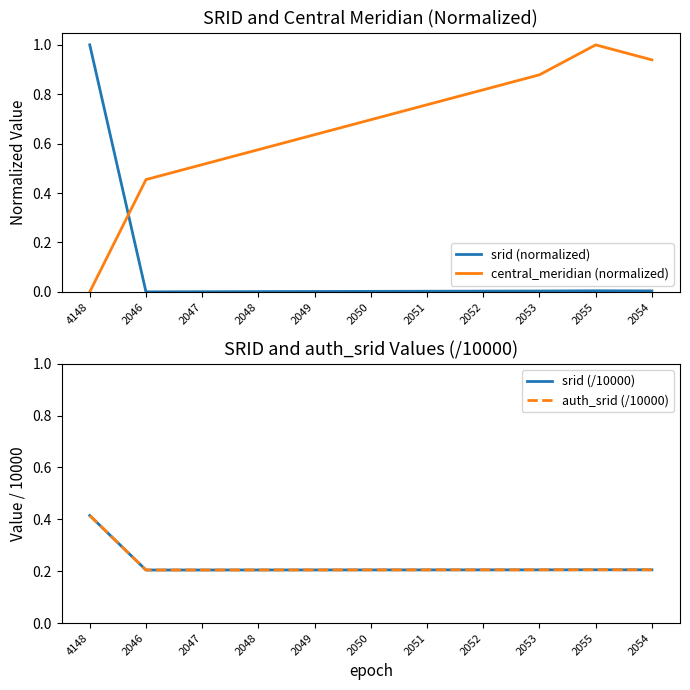

Reading right to left, list all the values displayed in this chart.

srid (normalized): 2054=0.0	2055=0.0	2053=0.0	2052=0.0	2051=0.0	2050=0.0	2049=0.0	2048=0.0	2047=0.0	2046=0.0	4148=1.0
central_meridian (normalized): 2054=0.9	2055=1.0	2053=0.9	2052=0.8	2051=0.8	2050=0.7	2049=0.6	2048=0.6	2047=0.5	2046=0.5	4148=0.0
srid (/10000): 2054=0.2	2055=0.2	2053=0.2	2052=0.2	2051=0.2	2050=0.2	2049=0.2	2048=0.2	2047=0.2	2046=0.2	4148=0.4
auth_srid (/10000): 2054=0.2	2055=0.2	2053=0.2	2052=0.2	2051=0.2	2050=0.2	2049=0.2	2048=0.2	2047=0.2	2046=0.2	4148=0.4